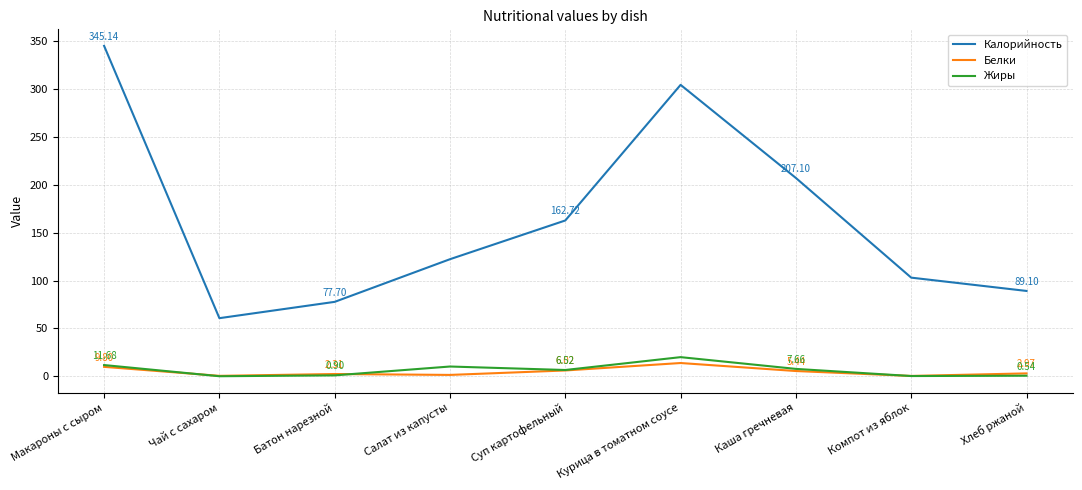

The value of Калорийность at Салат из капусты is 72.5. True or false?

False